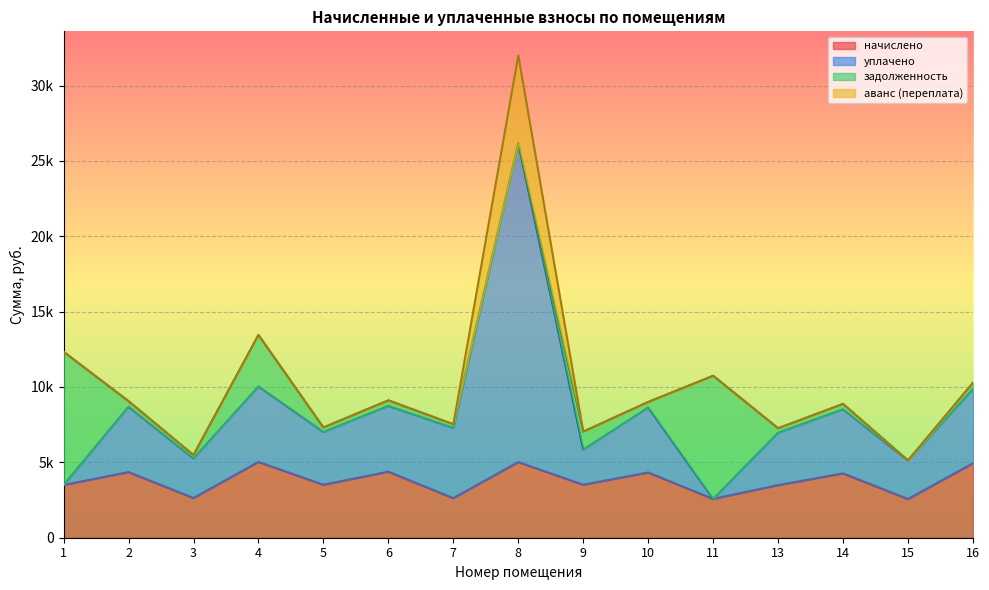

What is the sum of the уплачено values at 16 and 6?

18613.7